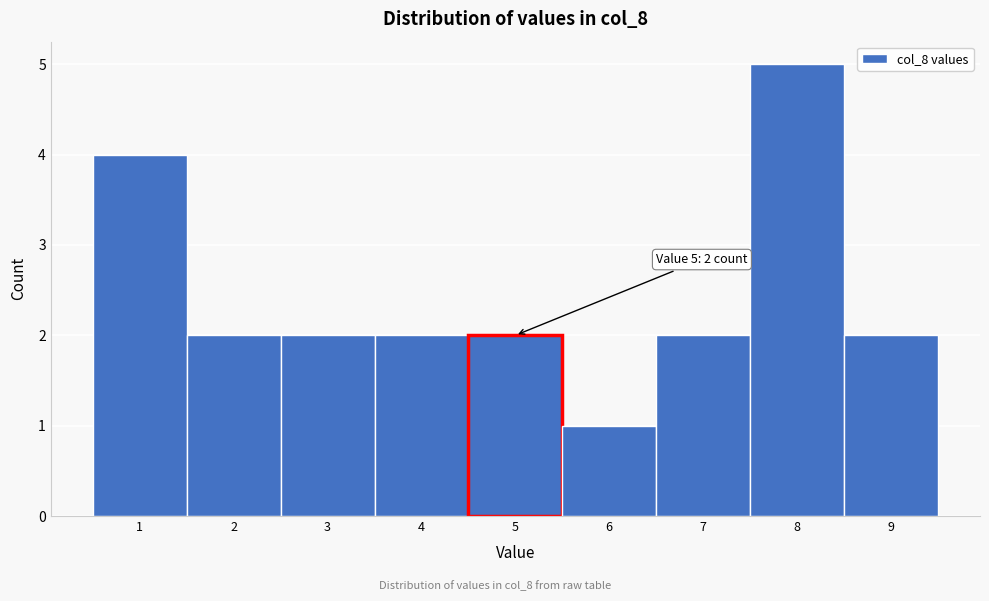

Which range on the x-axis has the tallest bar?

7.5 to 8.5